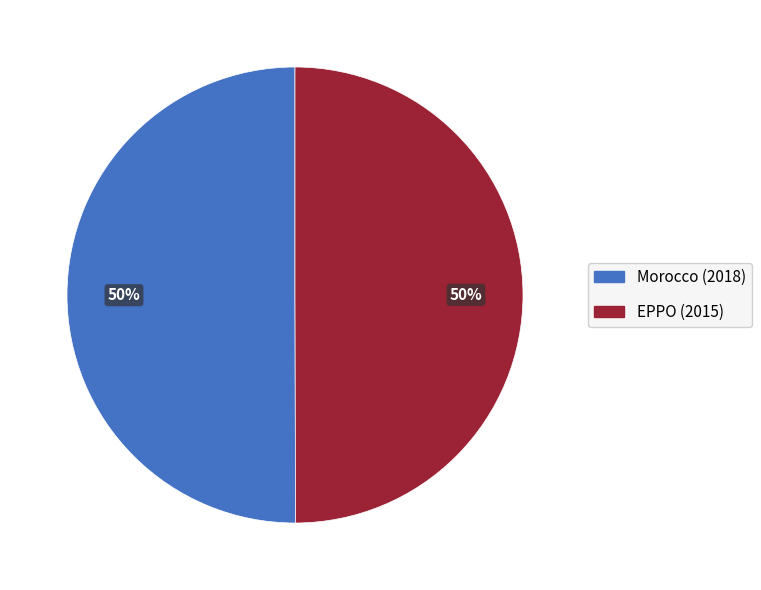

Is the sum of EPPO and Morocco greater than half?

Yes